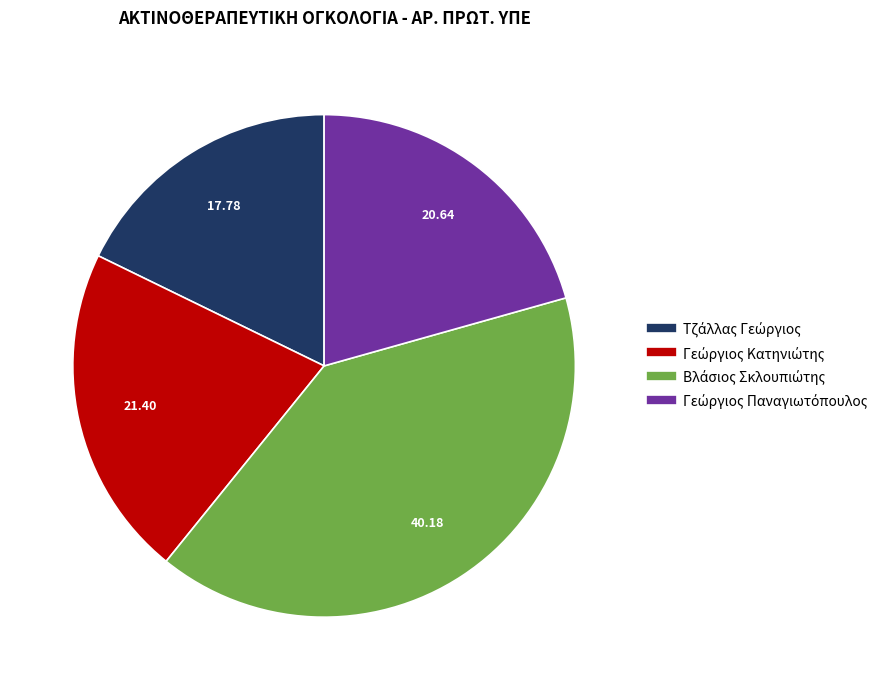

Is there any slice that represents more than half of the pie?

No